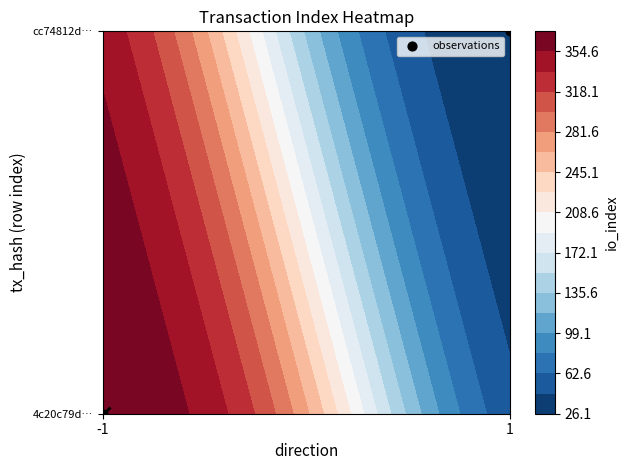

How many data points does each series have?

2